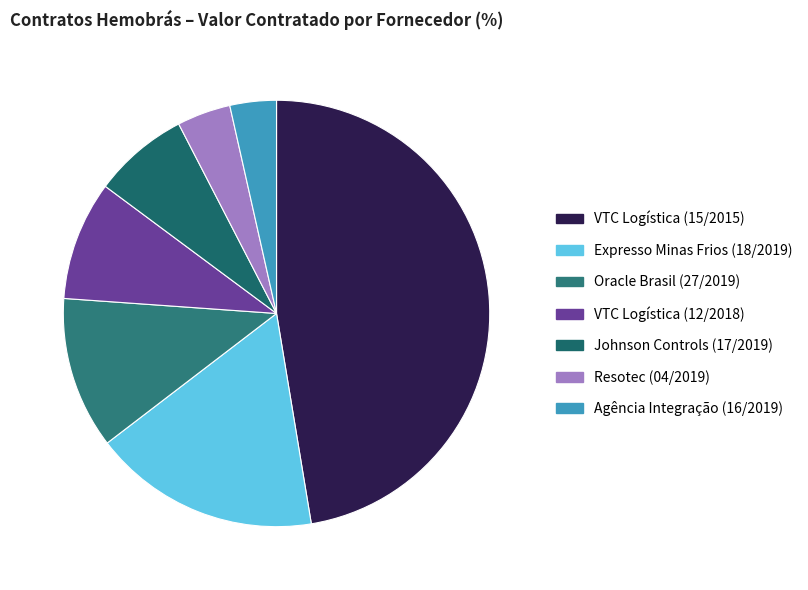

Rank the categories by value from lowest to highest.

Agência Integração (16/2019), Resotec (04/2019), Johnson Controls (17/2019), VTC Logística (12/2018), Oracle Brasil (27/2019), Expresso Minas Frios (18/2019), VTC Logística (15/2015)